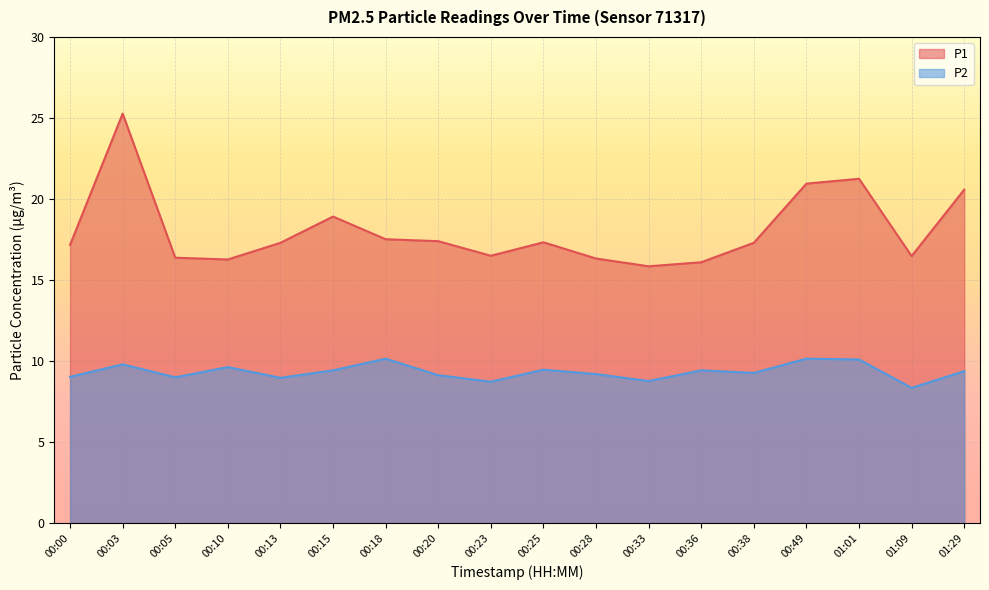

What is the total value across all series at 00:23?

25.2